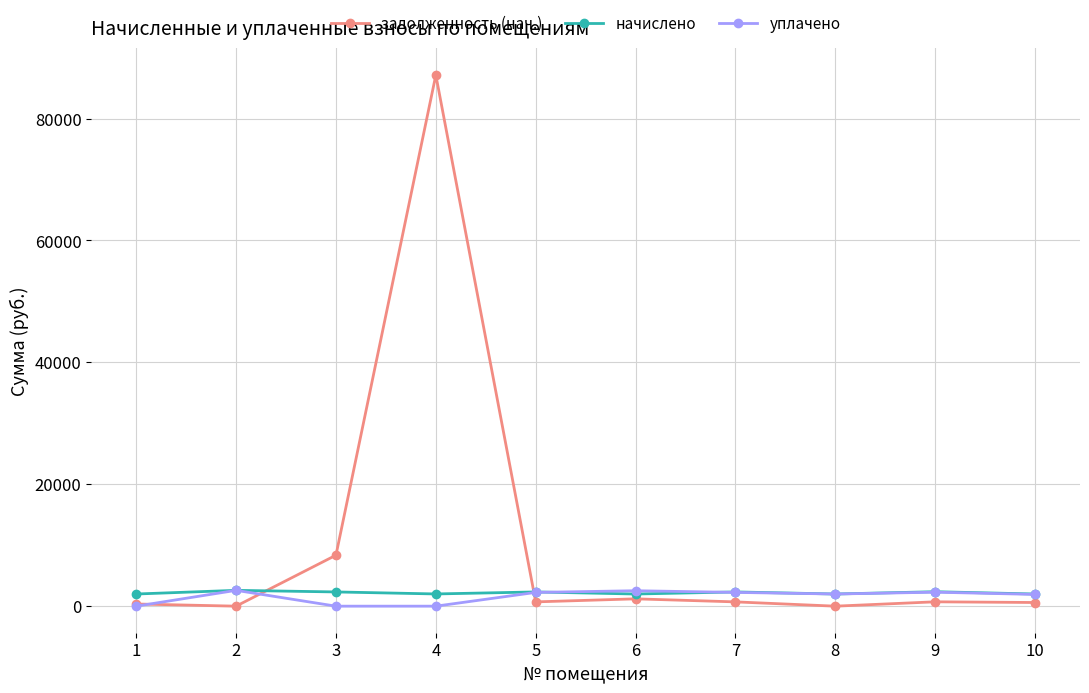

True or false: задолженность (нач.) and уплачено cross at least once.

True